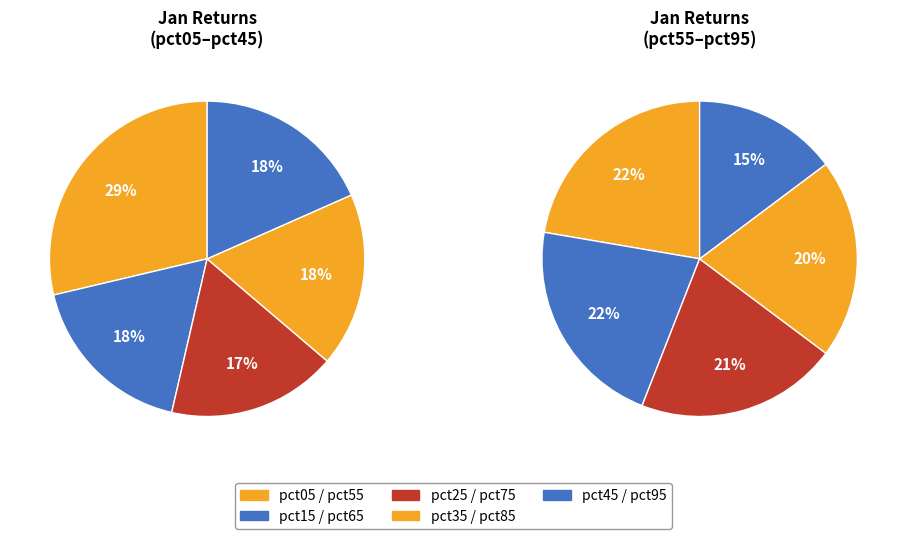

The pct05 slice represents 15% of the pie. True or false?

False